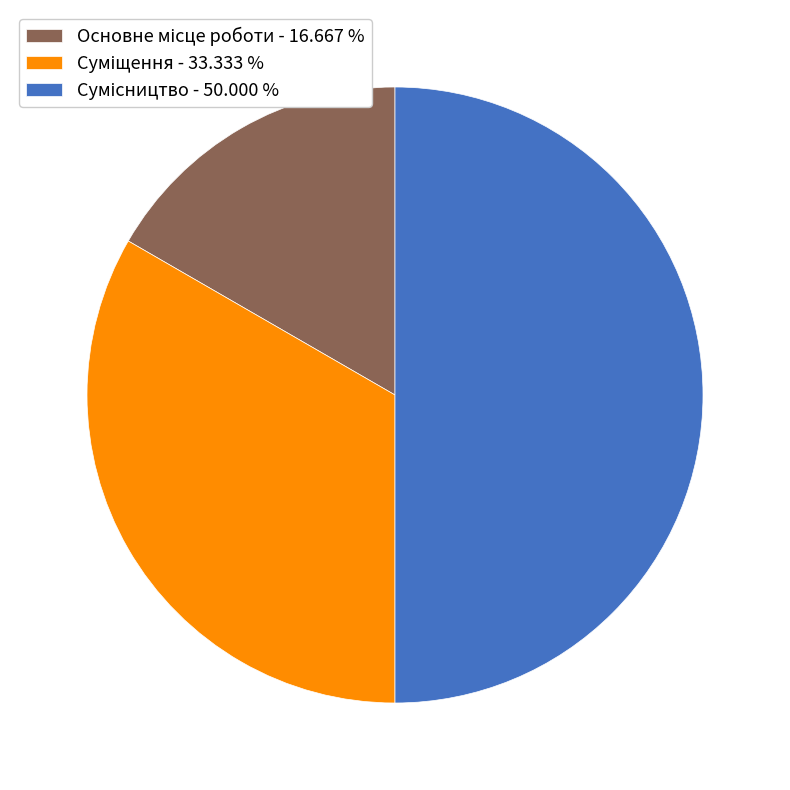

What is the change in value from Основне місце роботи to Суміщення?

+1